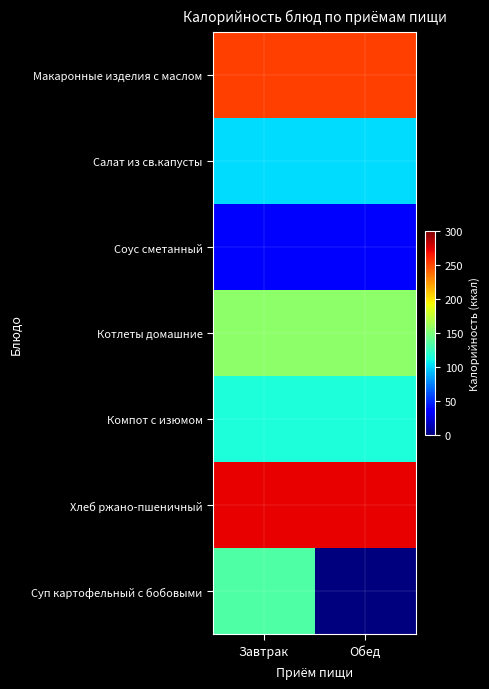

How many series are shown in this chart?

7